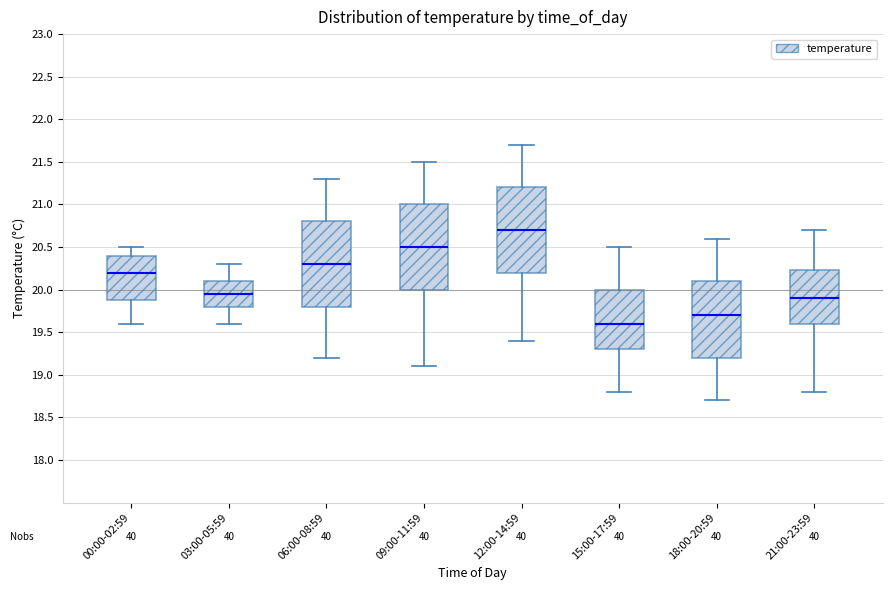

Where does the median line of the box for 18:00-20:59 sit on the y-axis? The values are not printed on the chart, so give them approximately, as read against the axis.

19.70